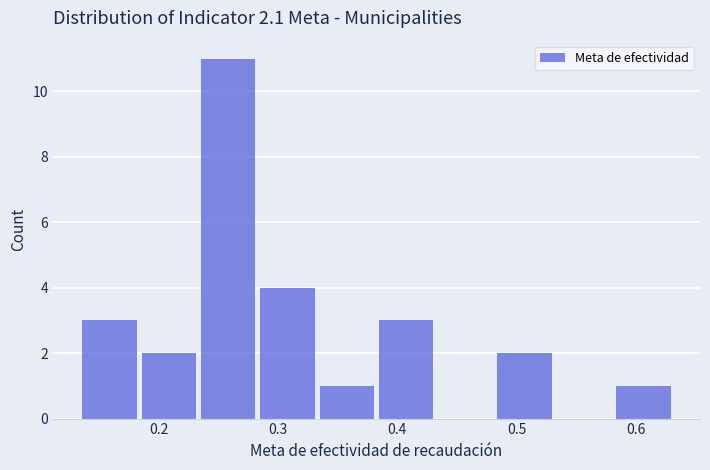

Reading left to right, list every bar in this chart as the range it spans on the x-axis followed by its height. Neither the bar edges nor the heights are printed on the chart, so give them approximately, as read against the axes.

0.13 to 0.18: 3
0.18 to 0.23: 2
0.23 to 0.28: 11
0.28 to 0.33: 4
0.33 to 0.38: 1
0.38 to 0.43: 3
0.43 to 0.48: 0
0.48 to 0.53: 2
0.53 to 0.58: 0
0.58 to 0.63: 1